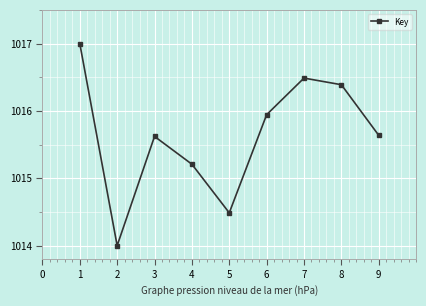

What is the sum of the values at 5 and 6?

2030.4